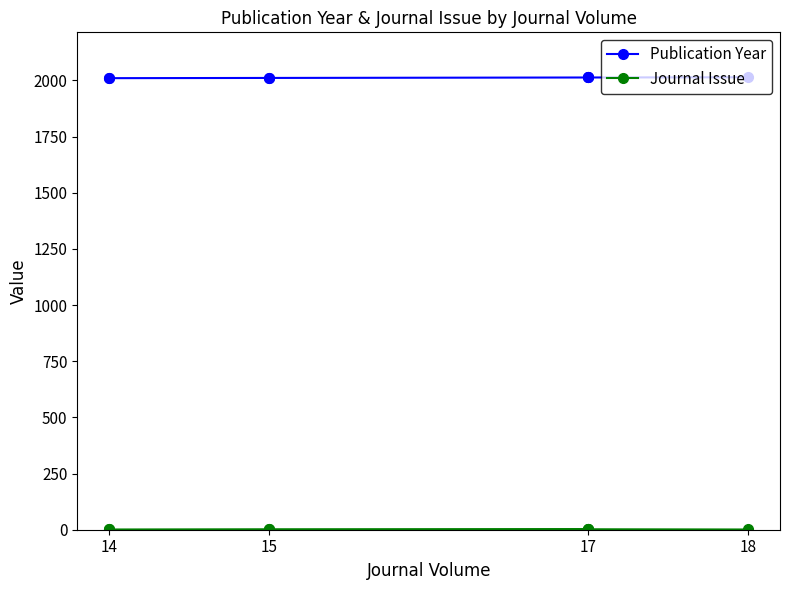

At 17, list the series in order from largest to smallest.

Publication Year, Journal Issue